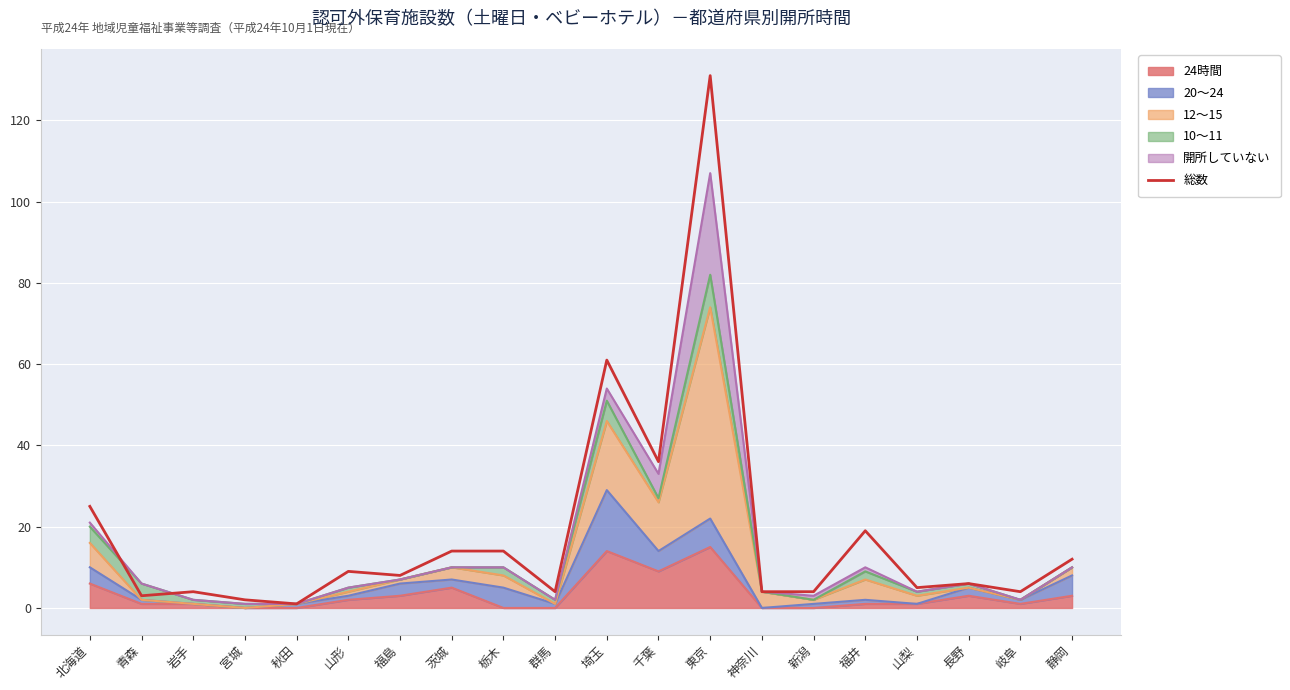

What is the difference between the values at 千葉 and 静岡?

24